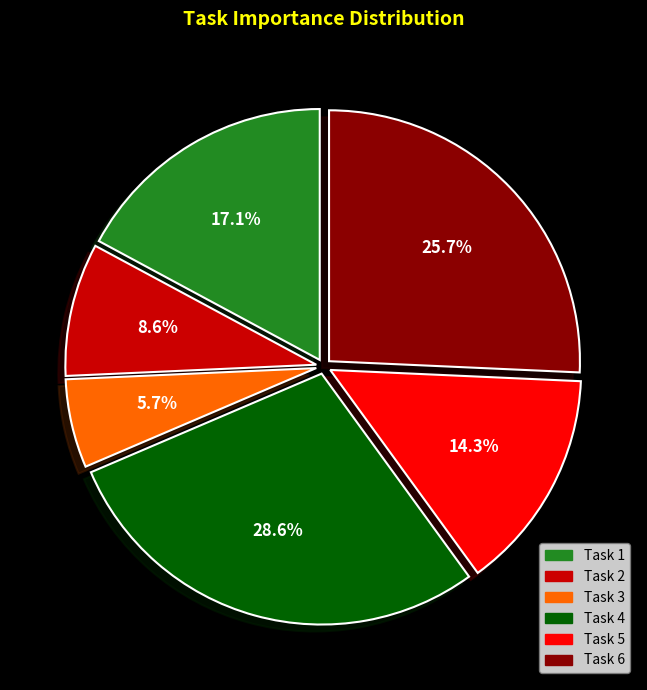

How many segments does this pie chart have?

6